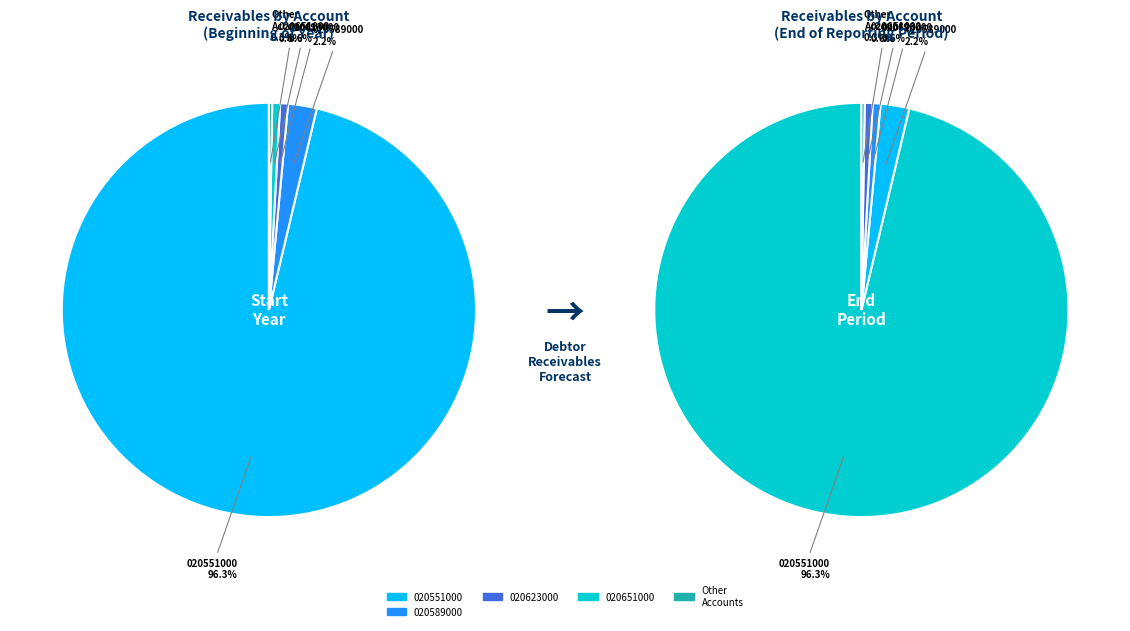

Which category has the biggest portion of the pie?

020551000